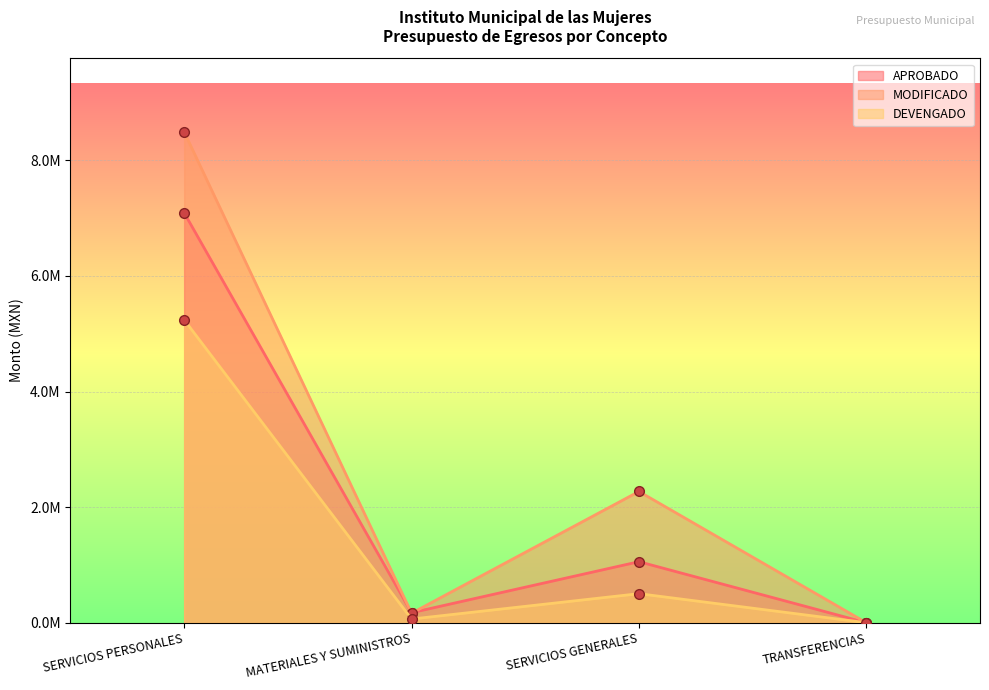

True or false: MODIFICADO has more than 0 points higher than both neighbors.

True